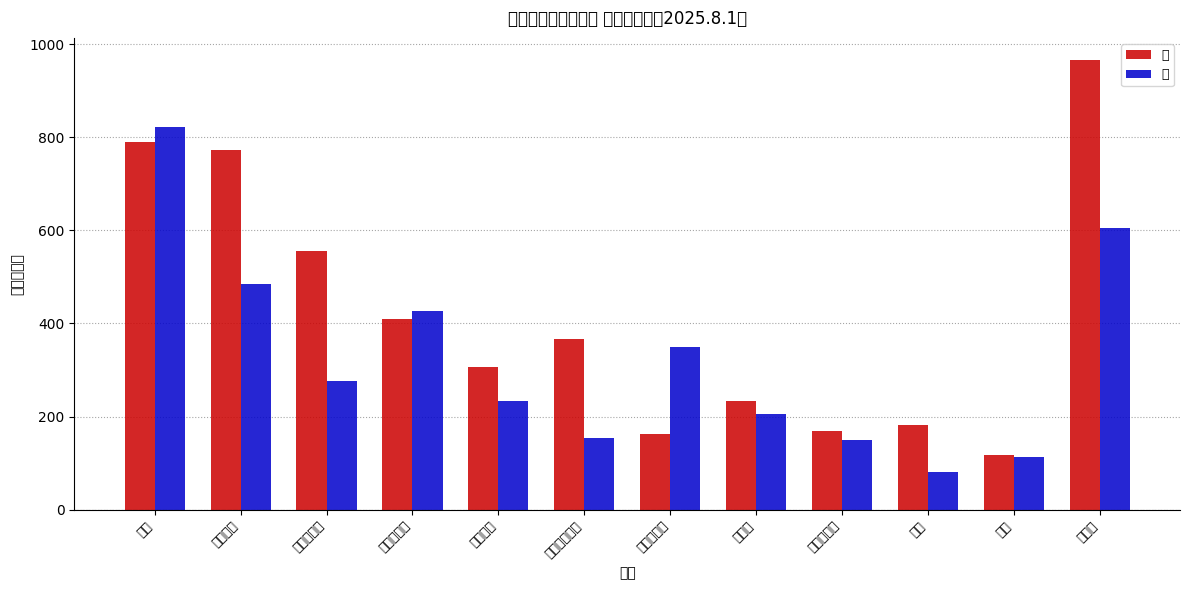

How many categories are shown in the chart?

12